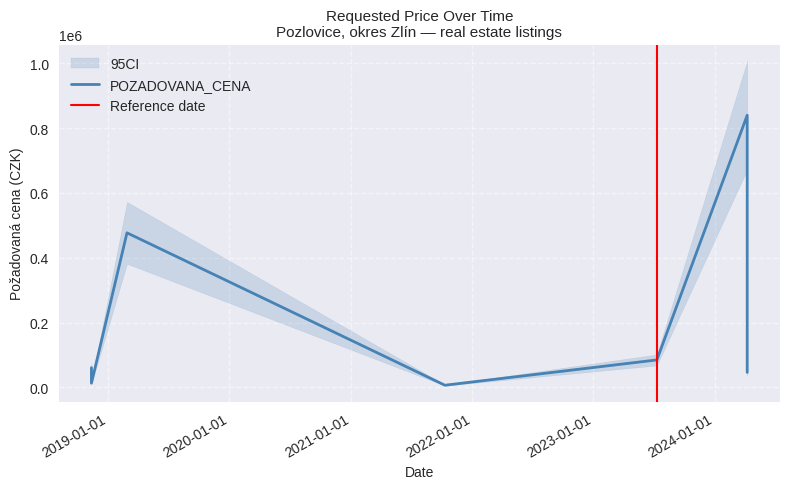

At which category does the chart reach its peak across all series?

2024-04-08